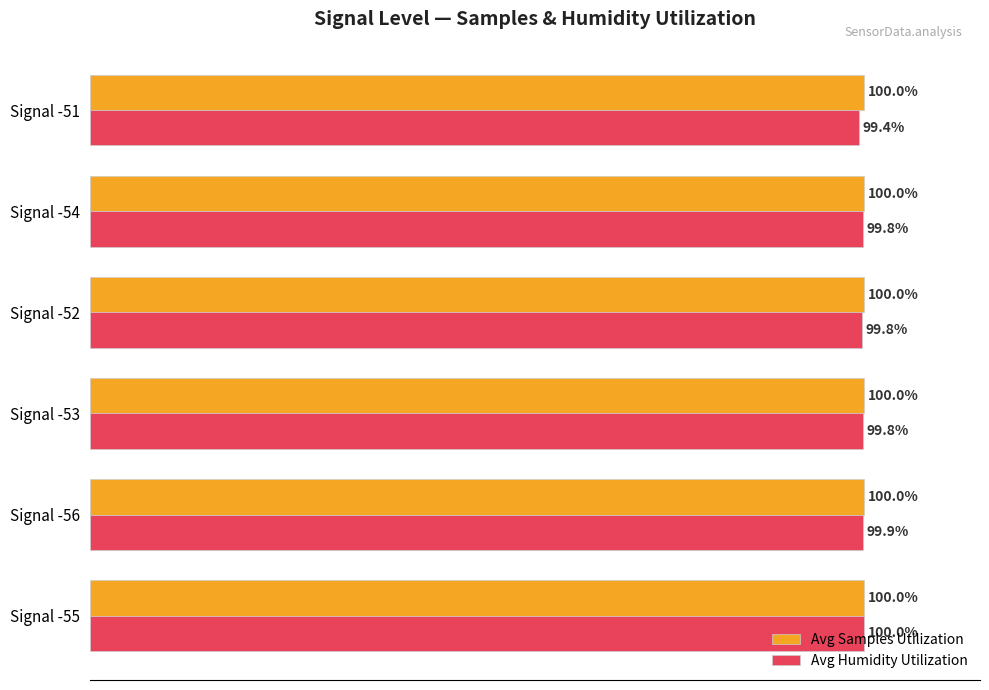

Rank the series at Signal -51 from lowest to highest value.

Avg Humidity Utilization, Avg Samples Utilization